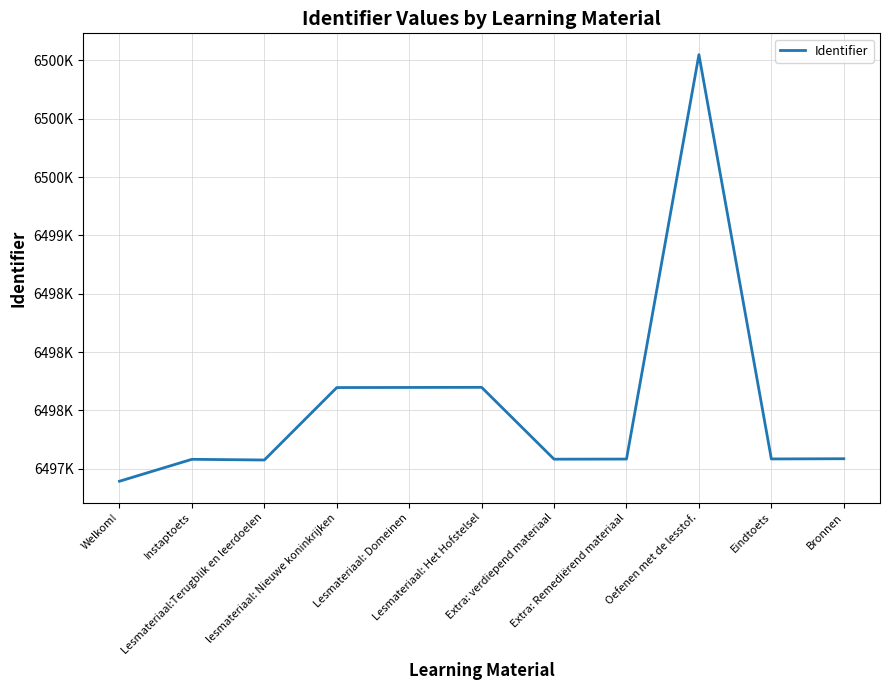

Is it true that the value at Extra: verdiepend materiaal is 11373005?

False